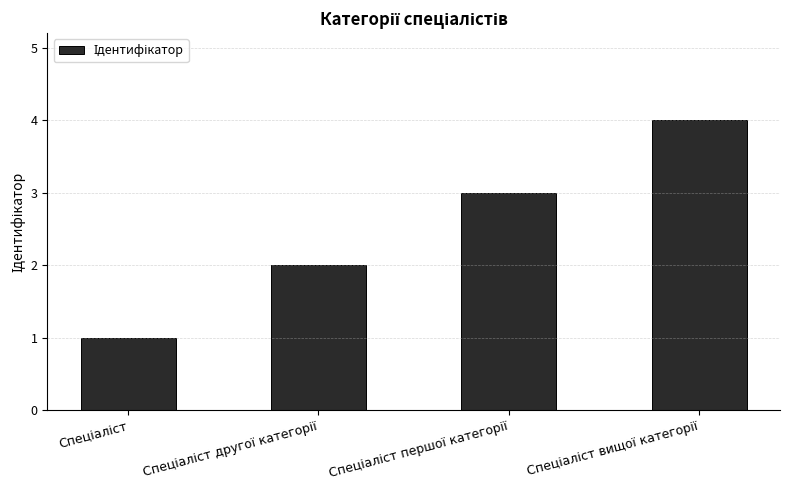

What is the sum of all values?

10